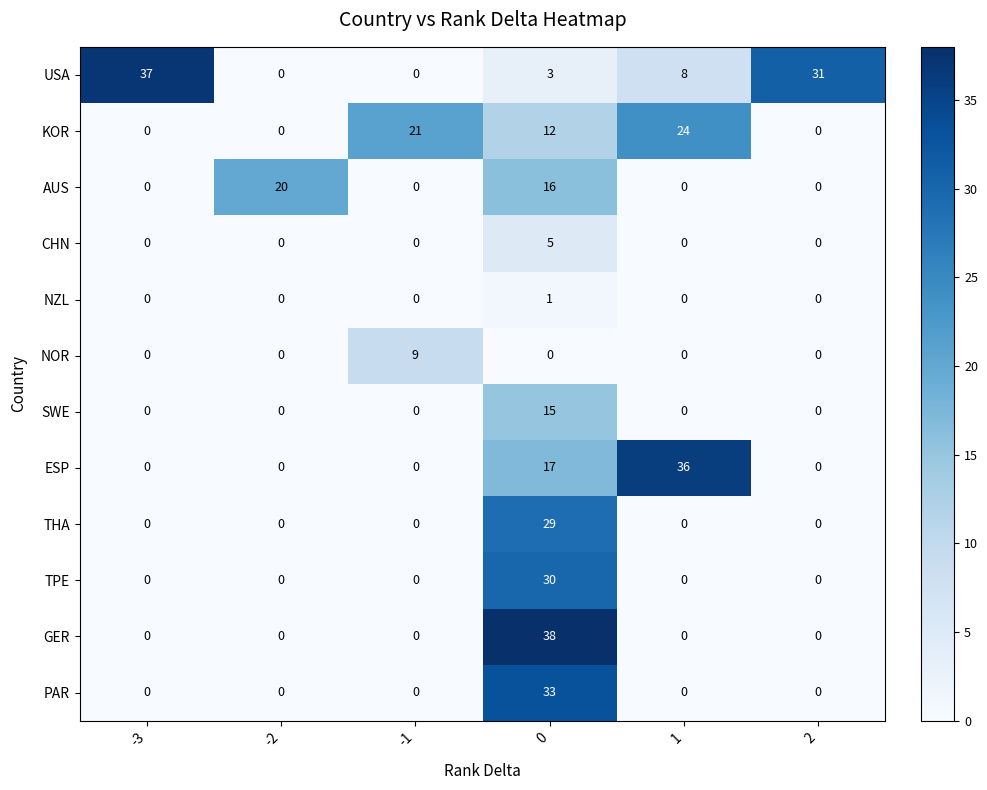

What is the difference between the KOR values at -3 and 0?

12